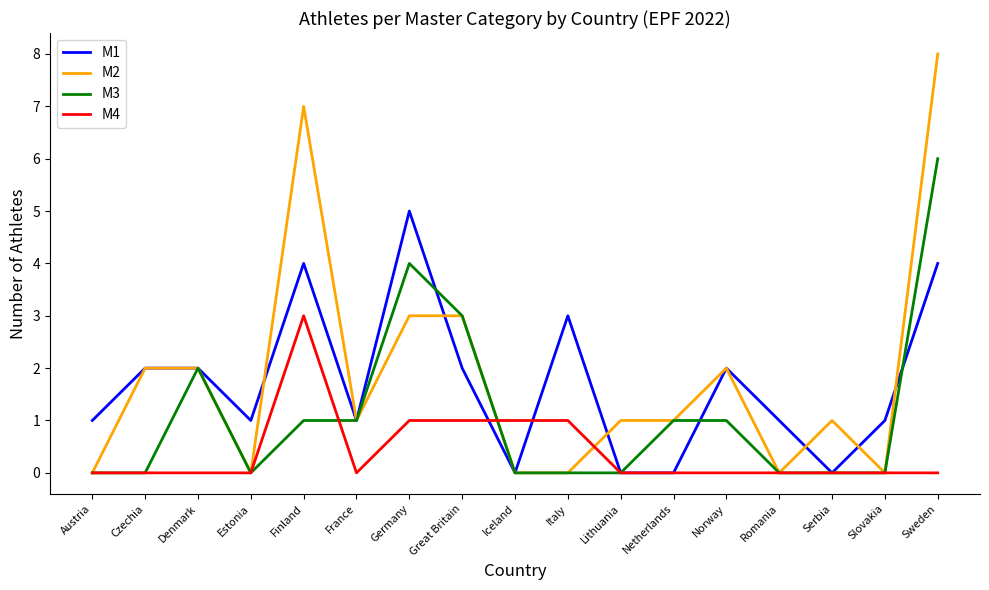

Is the value of M1 at Slovakia greater than the value of M3 at Great Britain?

No